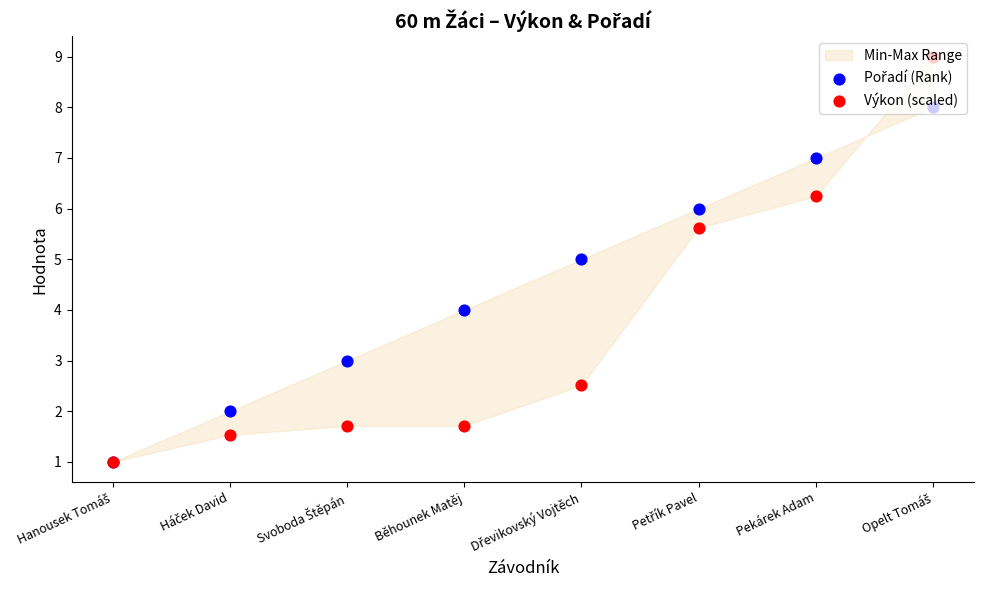

At which category is the sum across all series the highest?

Opelt Tomáš